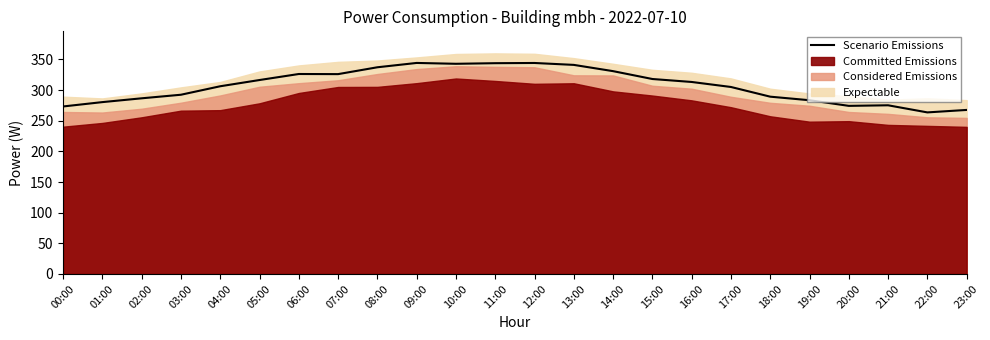

What is the difference between the maximum and second lowest values?

76.7